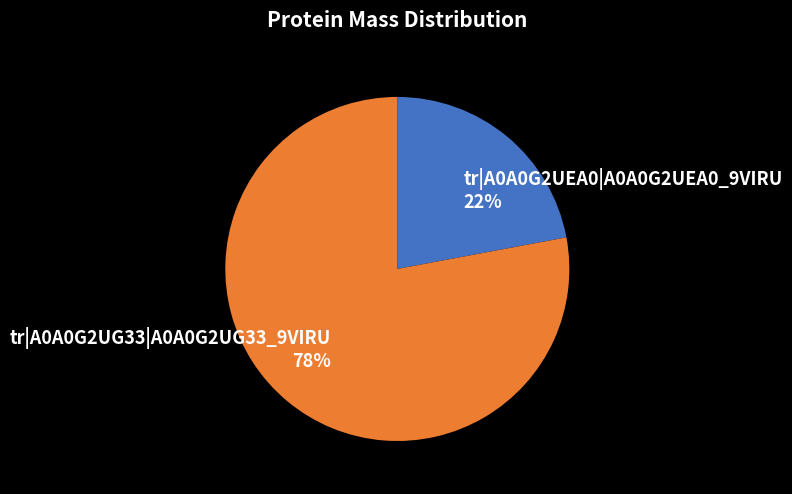

Is there any slice that represents more than half of the pie?

Yes